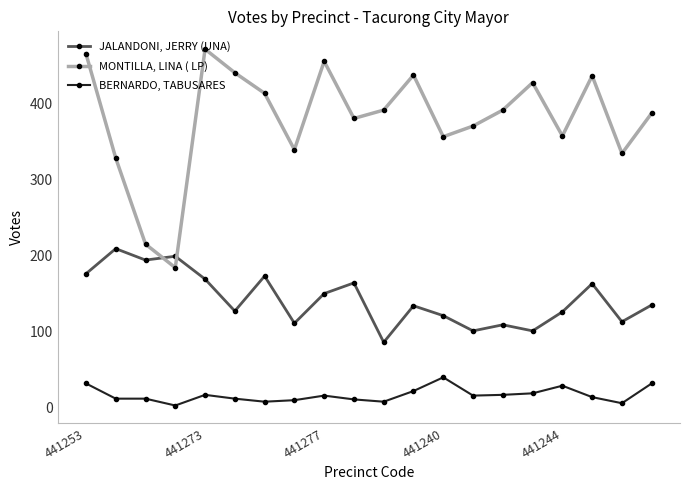

In MONTILLA, LINA ( LP), how many points are higher than both neighbors (excluding endpoints)?

5